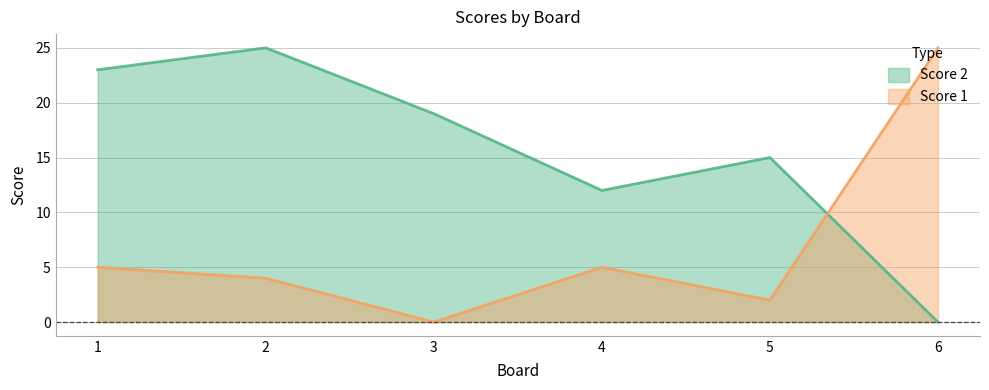

How many categories are shown in the chart?

6